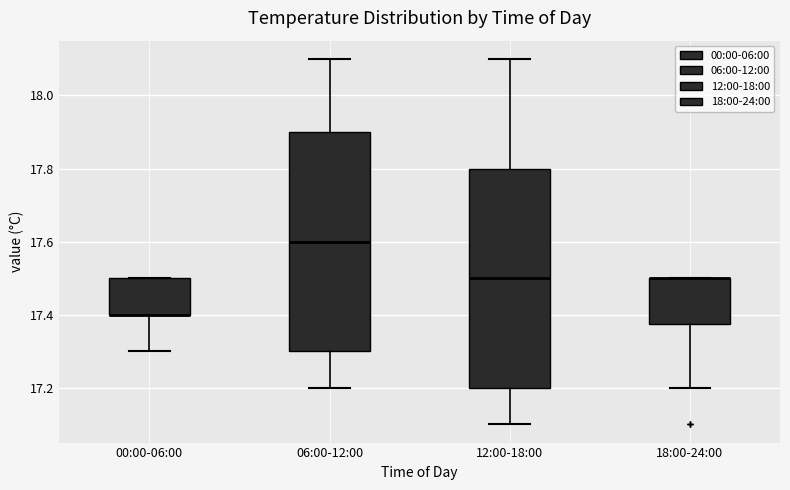

Reading left to right, read every box against the y-axis: the position of its median line, the range the box covers, and the ends of its whiskers. The values are not printed on the chart, so give them approximately, as read against the axis.

00:00-06:00: median 17.40 (drawn on the box's lower edge), box 17.40 to 17.50, whiskers 17.30 to 17.50
06:00-12:00: median 17.60, box 17.30 to 17.90, whiskers 17.20 to 18.10
12:00-18:00: median 17.50, box 17.20 to 17.80, whiskers 17.10 to 18.10
18:00-24:00: median 17.50 (drawn on the box's upper edge), box 17.38 to 17.50, whiskers 17.20 to 17.50